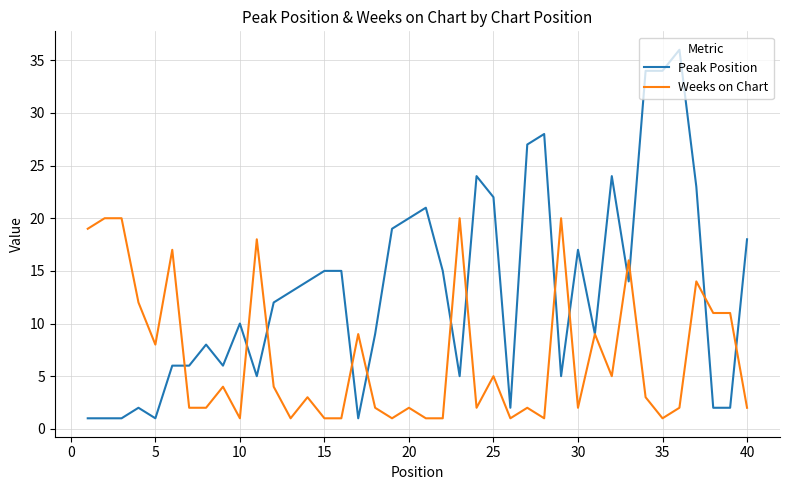

Which series has the widest spread of values?

Peak Position